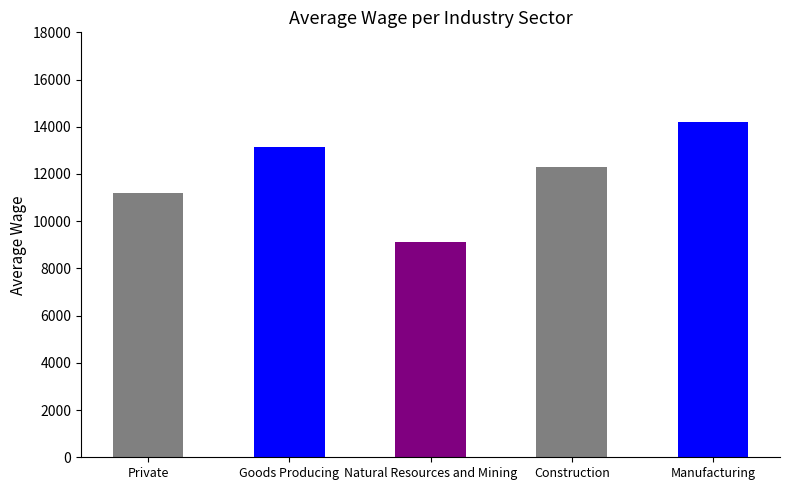

What position from the right is Construction?

2